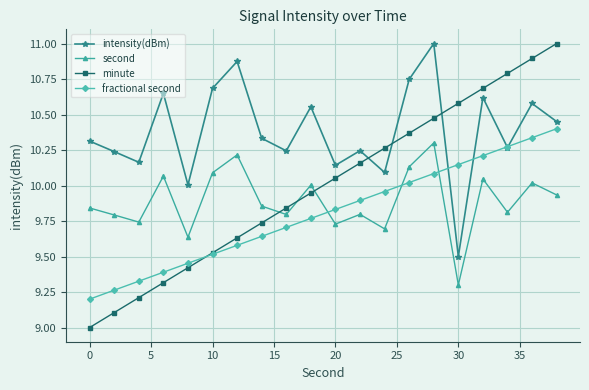

True or false: second has more than 2 interior local peaks.

True